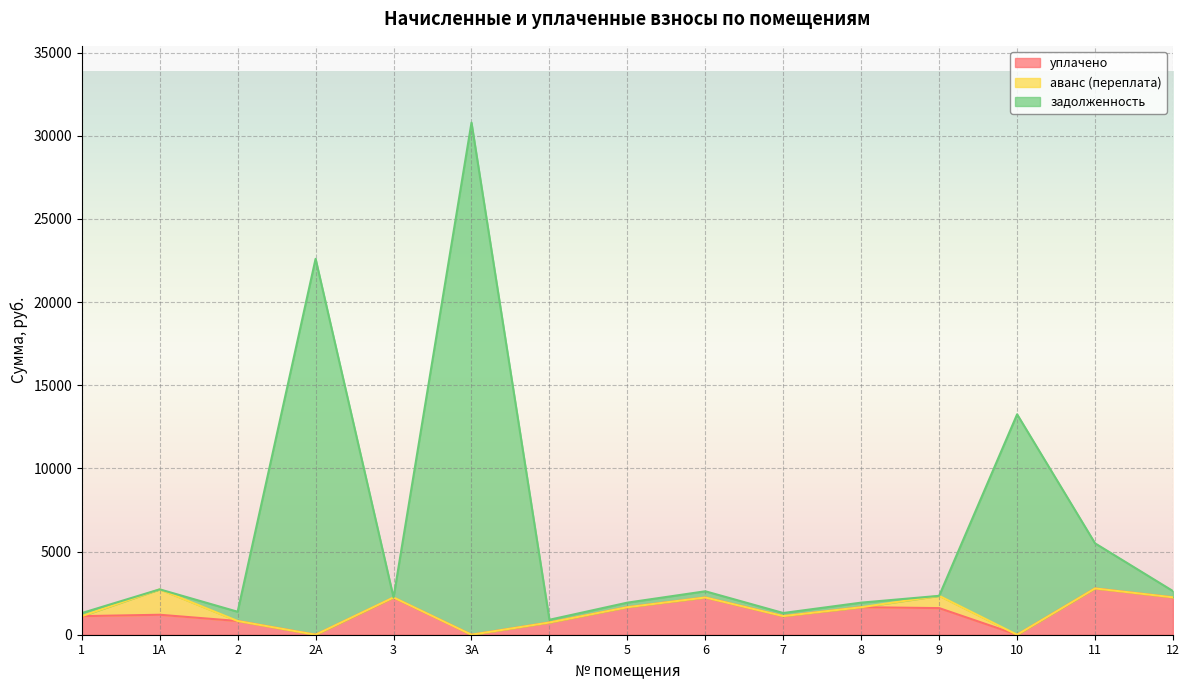

Which category has the highest value in the уплачено series?

11